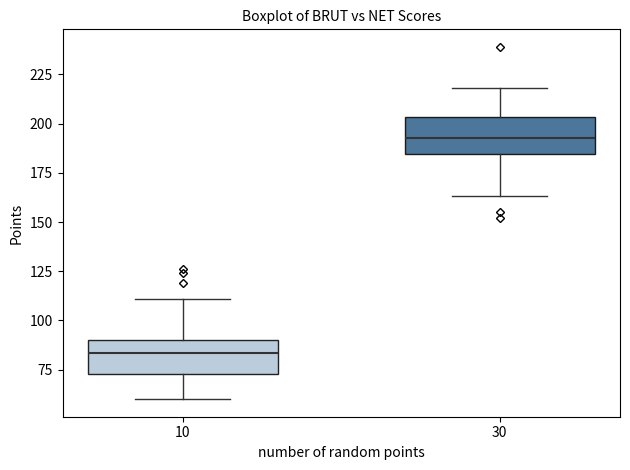

Which box's median line is the highest?

30